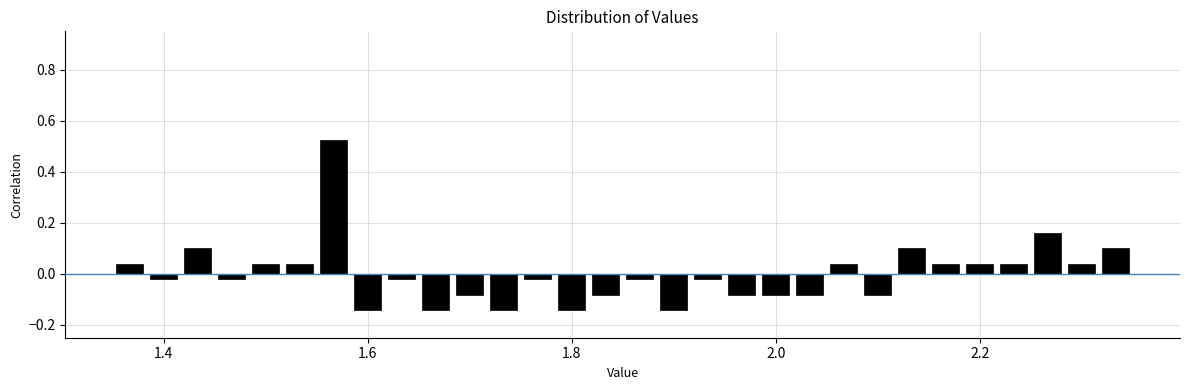

Read against the x-axis, roughly where is the centre of the tallest bar?

1.56